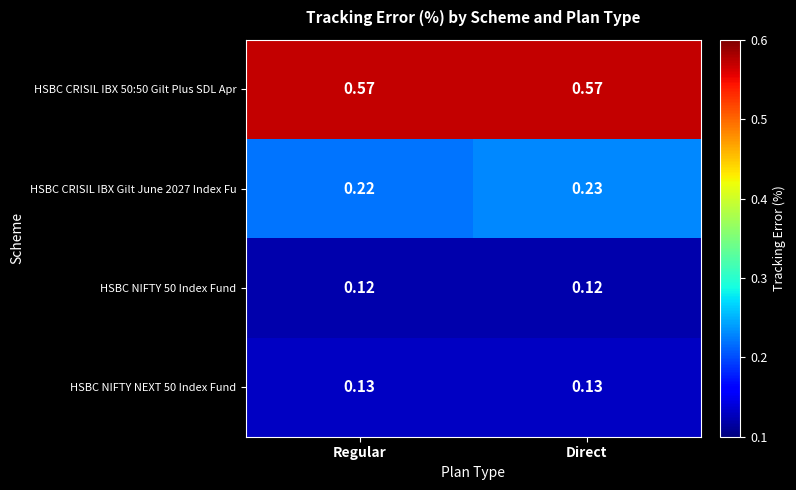

At which category is the sum across all series the highest?

Direct